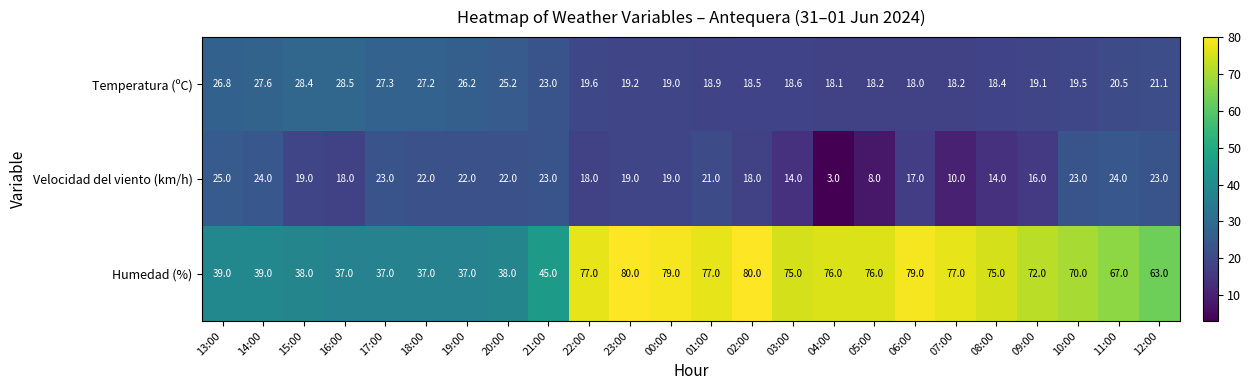

What is the sum of the Velocidad del viento (km/h) values at 14:00 and 22:00?

42.0